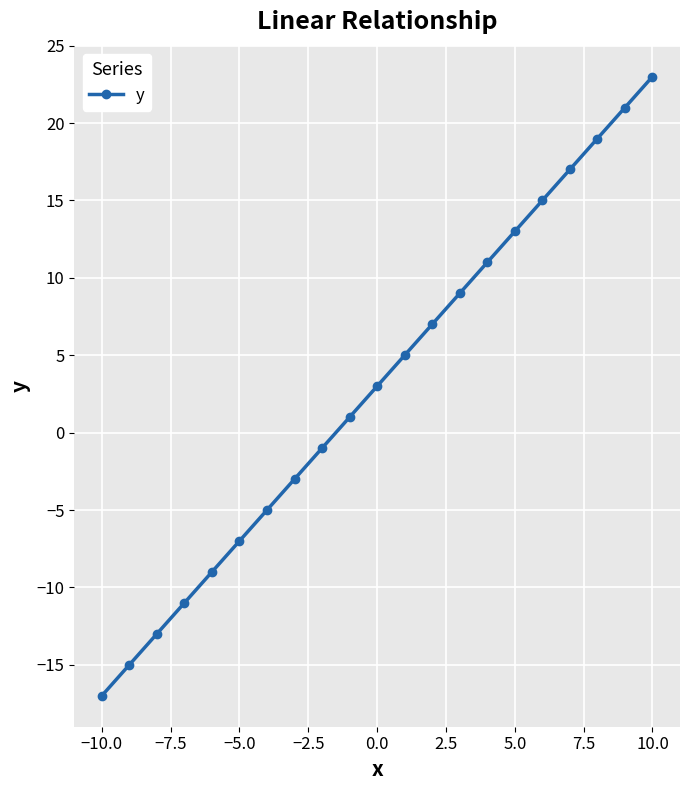

True or false: there are more than 1 points higher than both neighbors.

False